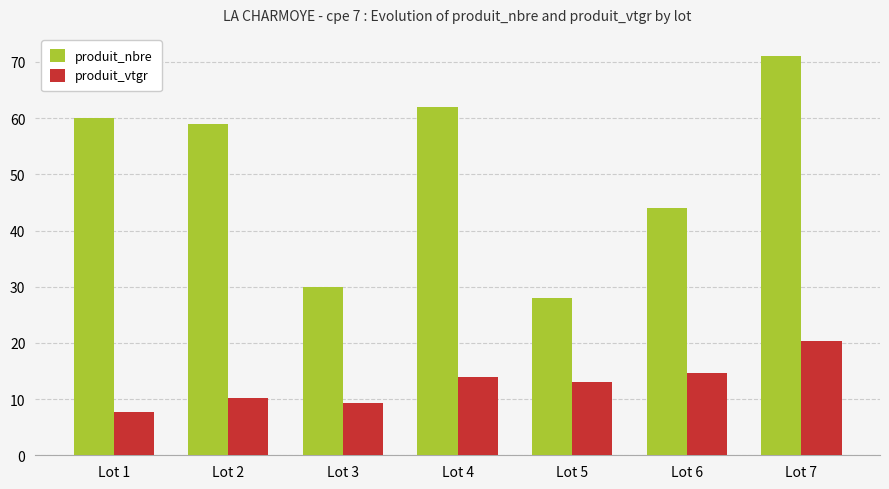

Between Lot 1 and Lot 6, which series saw the biggest shift?

produit_nbre